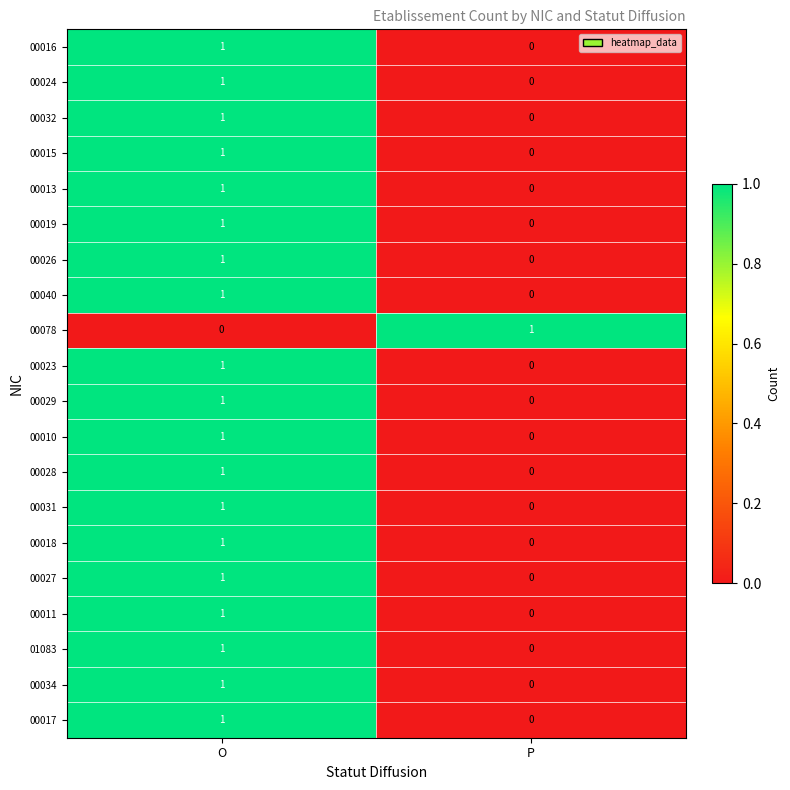

True or false: 00028 has a value of 1 at O.

True